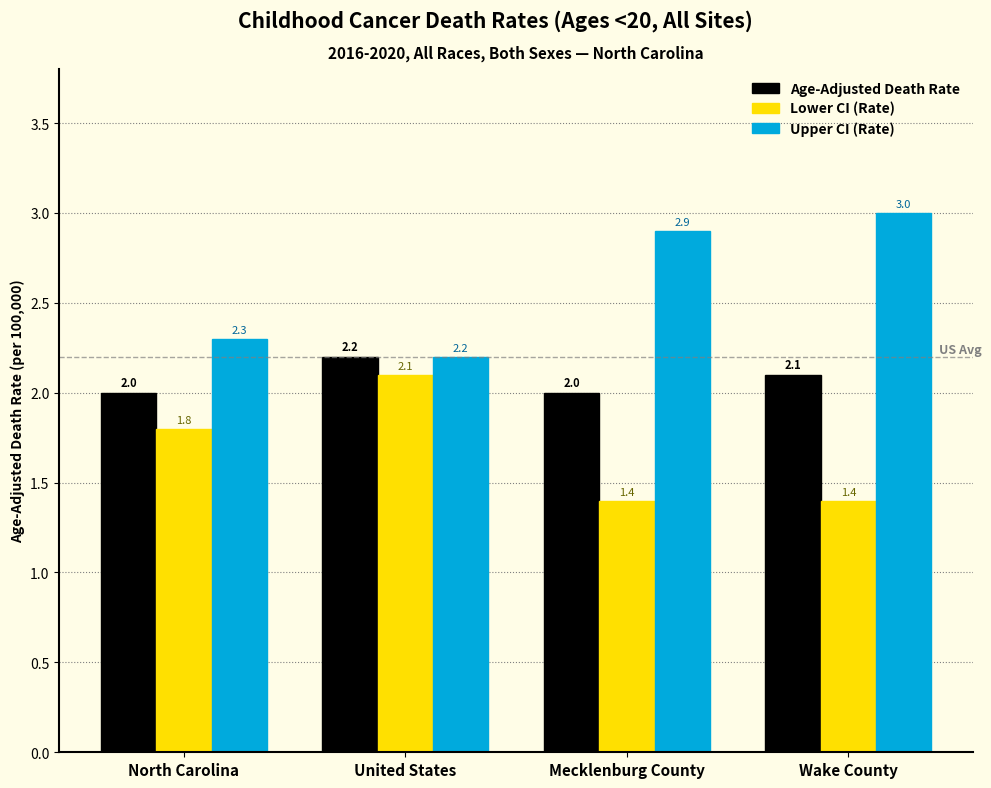

Reading right to left, transcribe all the data shown in this chart.

Age-Adjusted Death Rate: Wake County=2.1	Mecklenburg County=2.0	United States=2.2	North Carolina=2.0
Lower CI (Rate): Wake County=1.4	Mecklenburg County=1.4	United States=2.1	North Carolina=1.8
Upper CI (Rate): Wake County=3.0	Mecklenburg County=2.9	United States=2.2	North Carolina=2.3